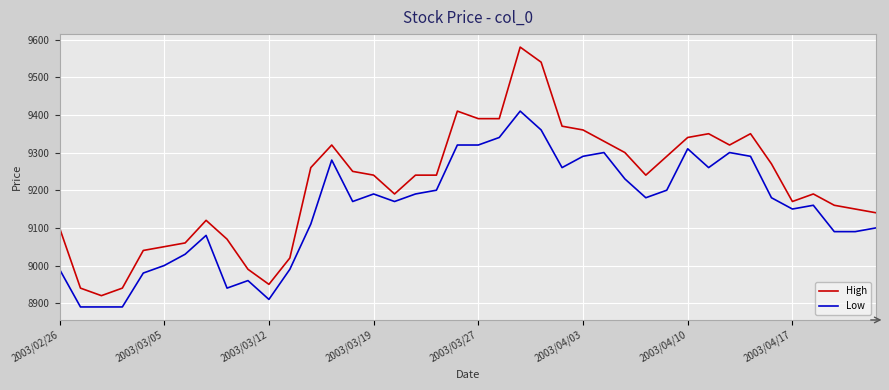

Which series has the largest total across all categories?

High